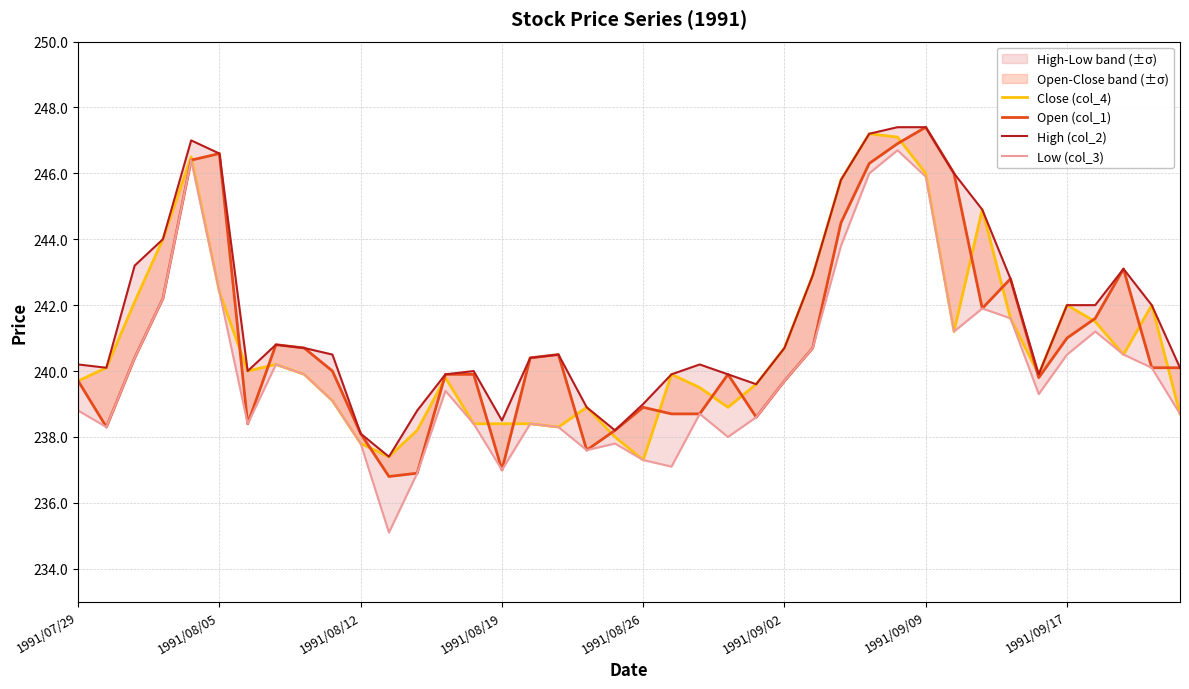

What is the sum of the Open (col_1) values at 28 and 15?

483.3